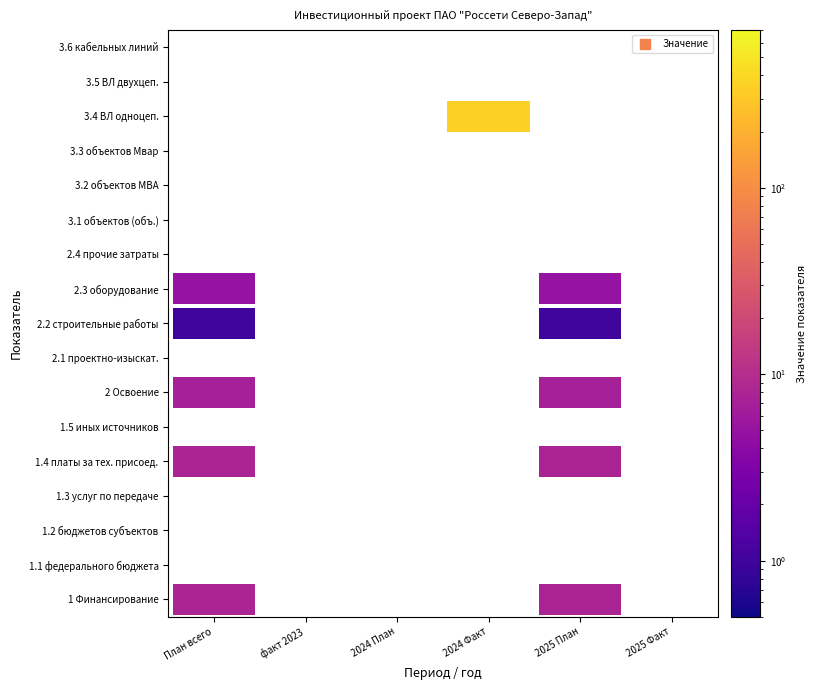

Which has a higher value, 4 or 3?

4